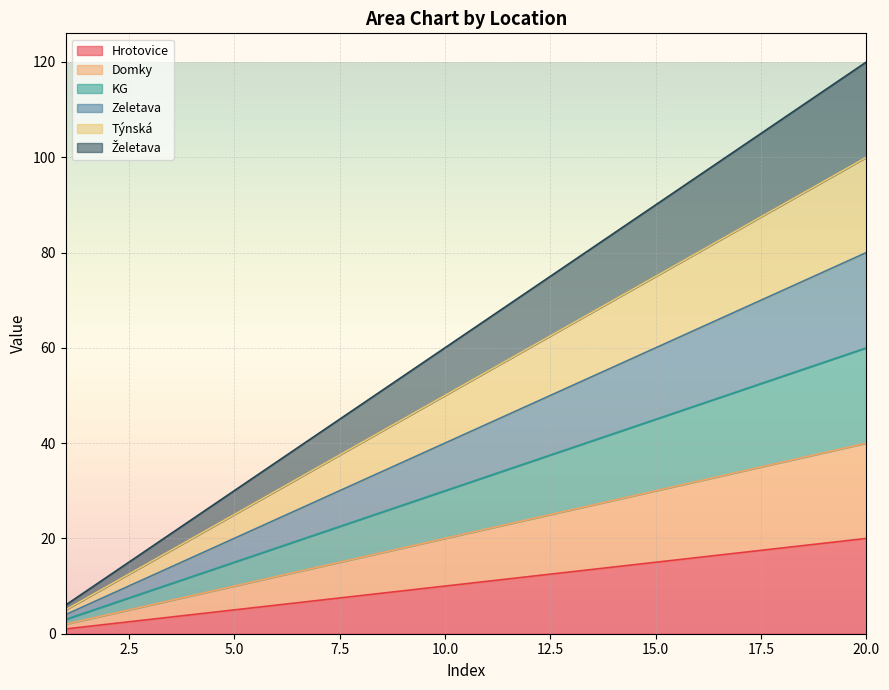

What is the value of the Želetava point at the 5th from the left?

30